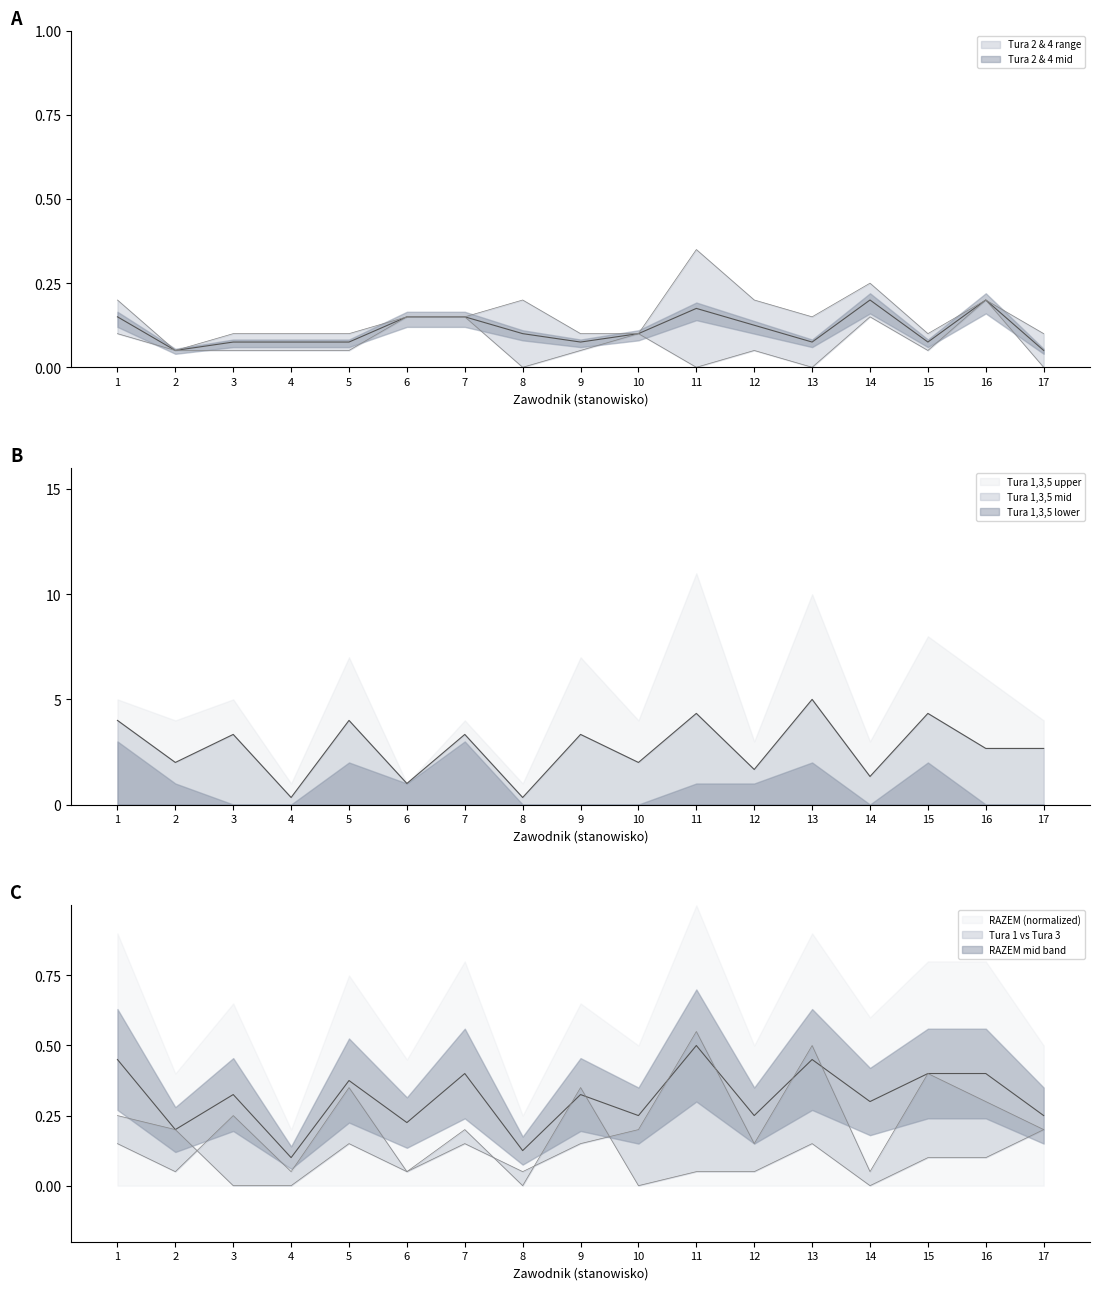

What is the difference between the maximum and minimum values in the RAZEM ryb series?

0.4